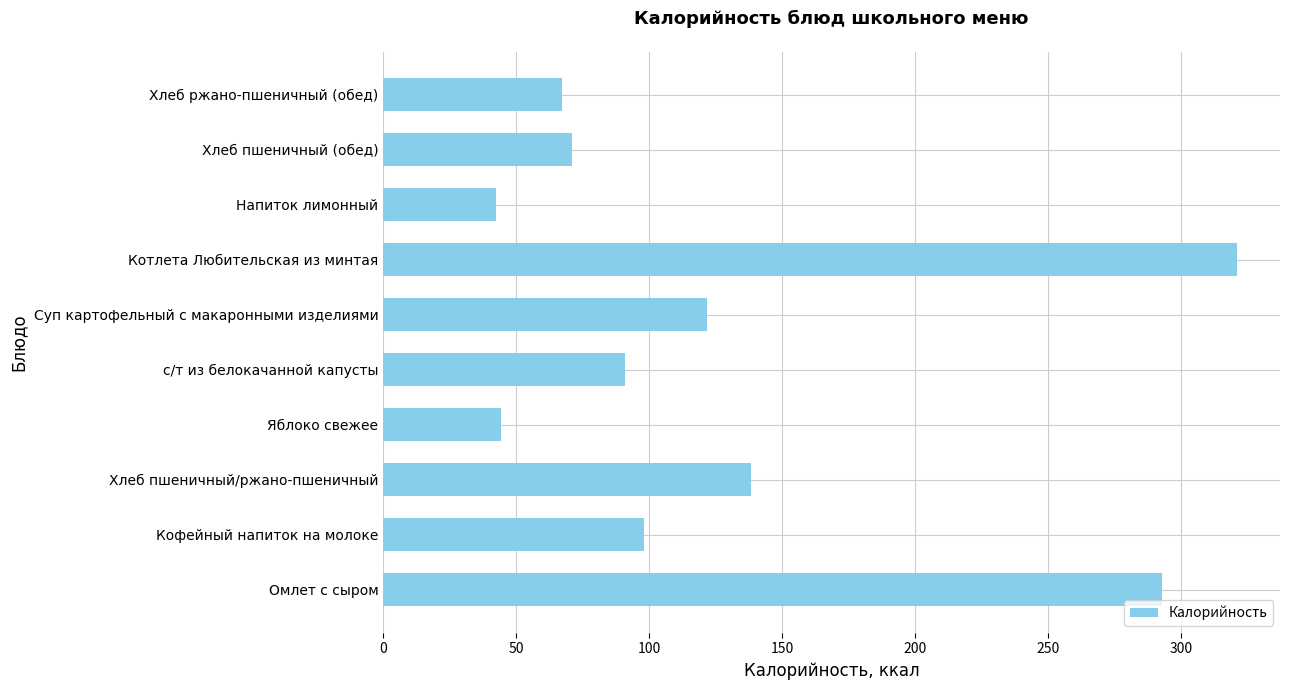

What is the average value?

128.9